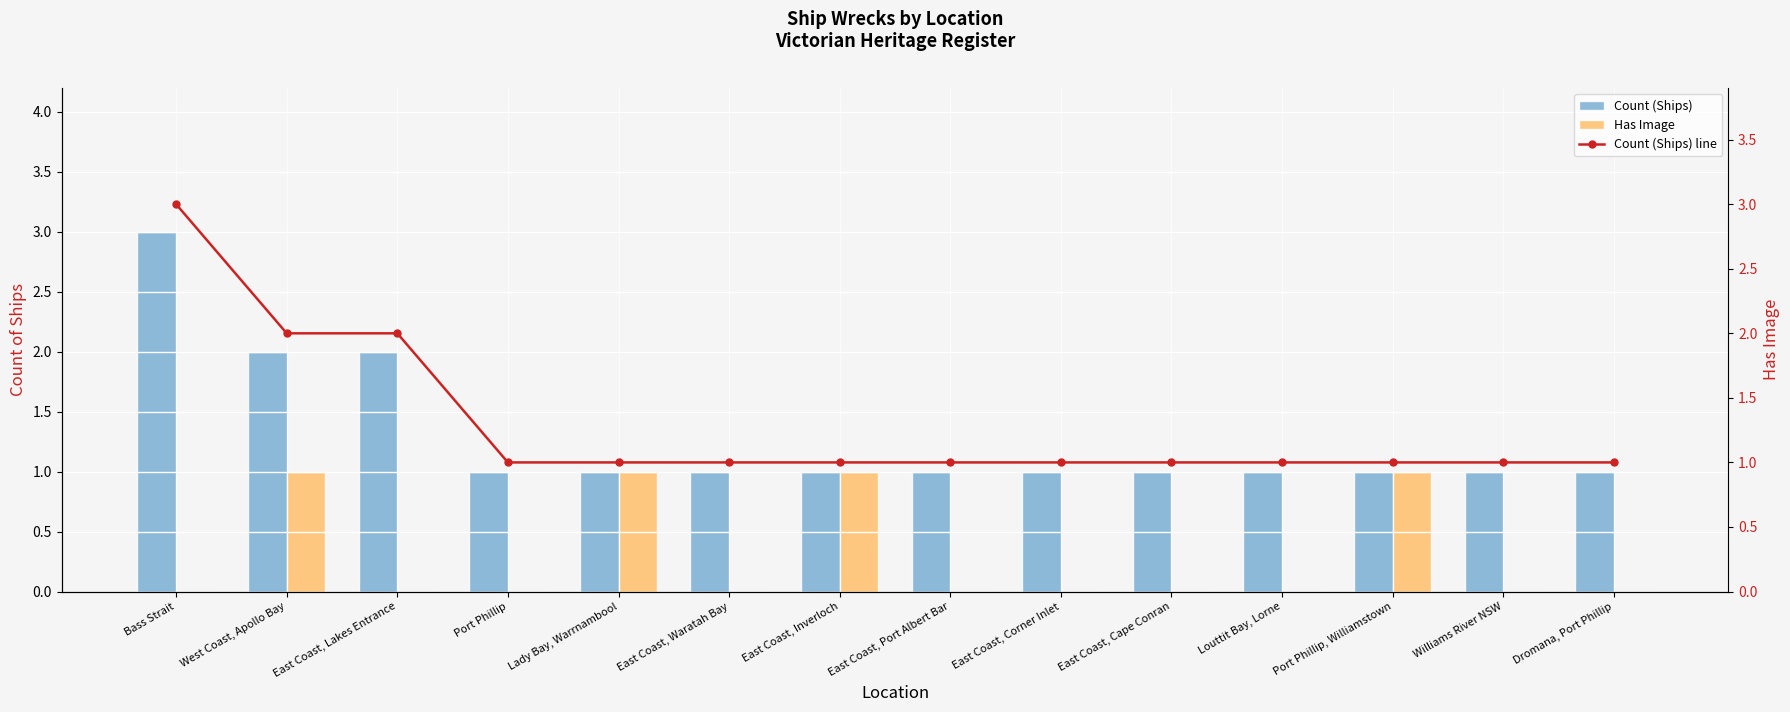

Is it true that Count (Ships) equals 1 at East Coast, Inverloch?

True